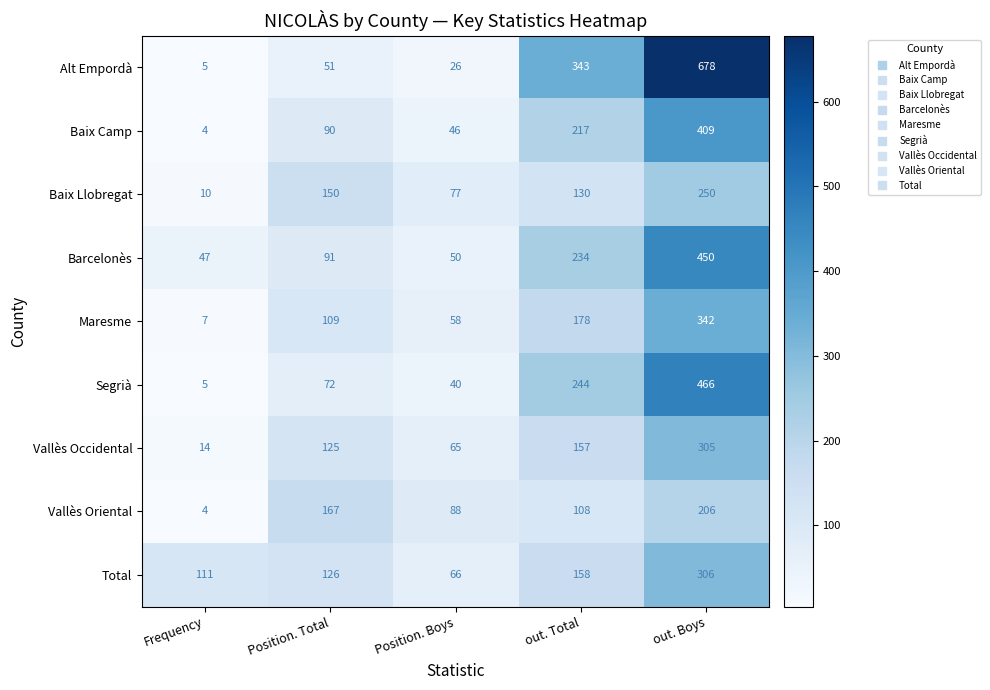

At which category does the chart reach its peak across all series?

out. Boys